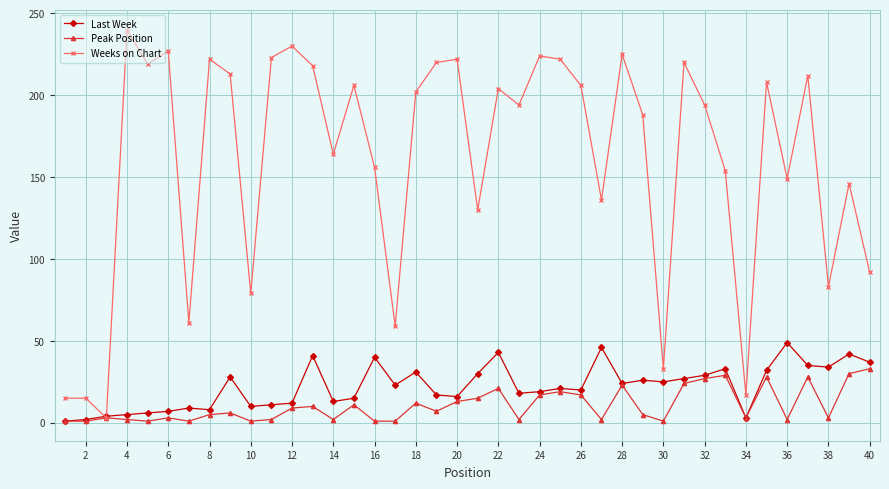

Which series has the largest range (max minus min)?

Weeks on Chart